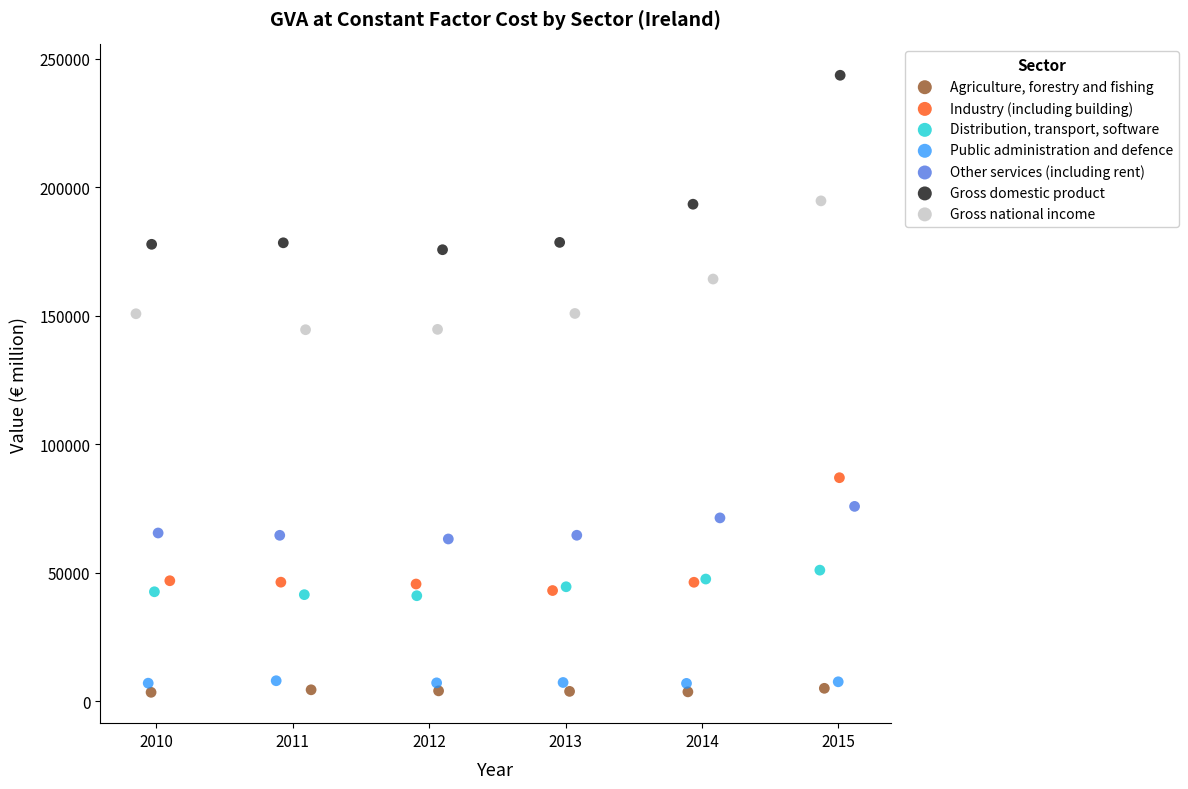

Which series contains the highest Y value?

Gross domestic product